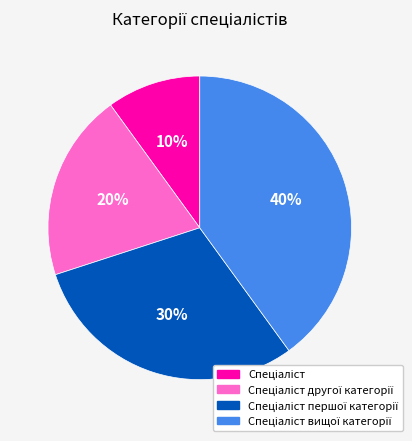

Is there any slice that represents more than half of the pie?

No